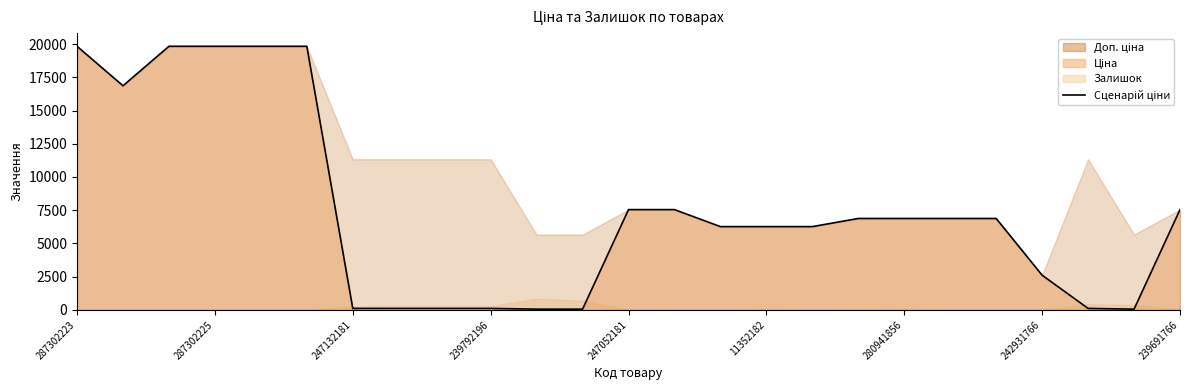

What is the value of the 20th point from the left?

6879.5